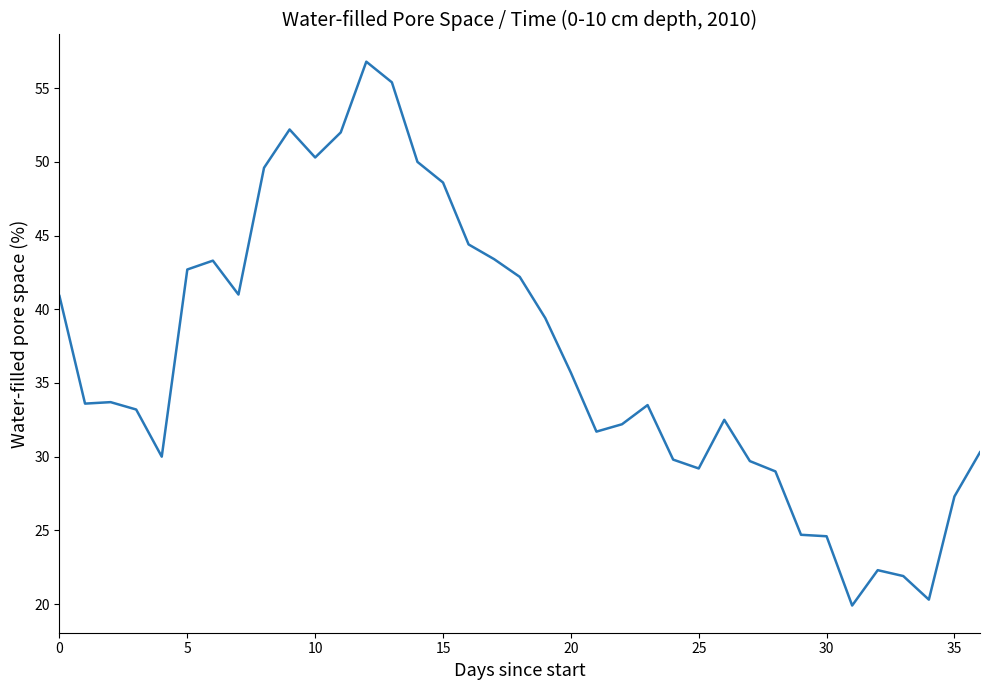

How many lines are shown in the chart?

1